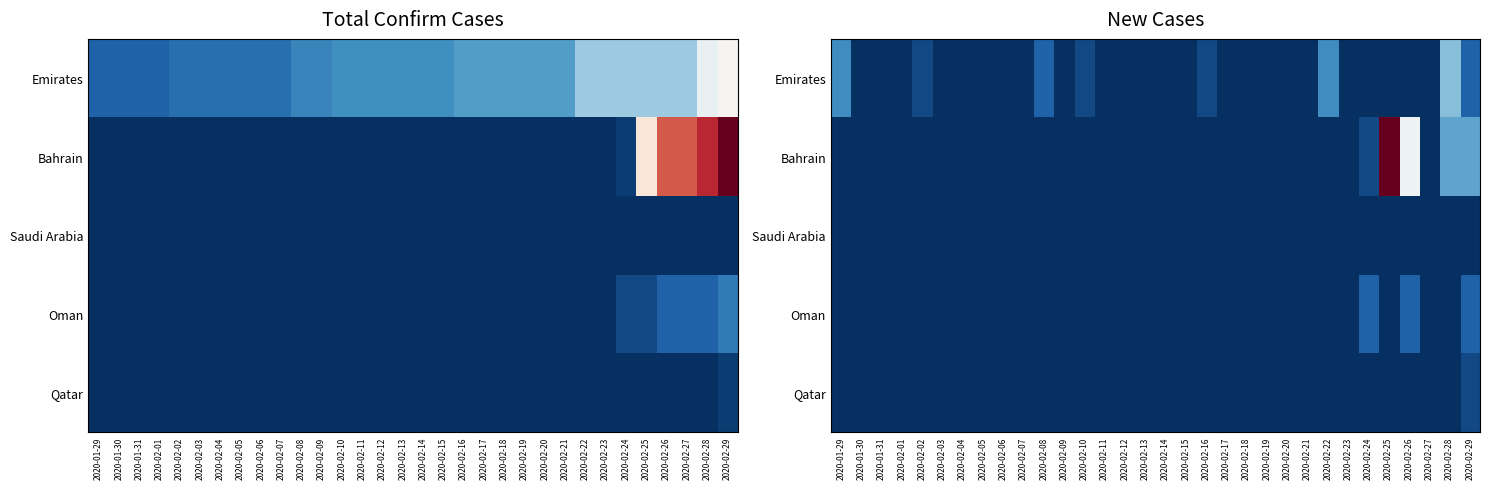

How many values in Oman are above zero?

3